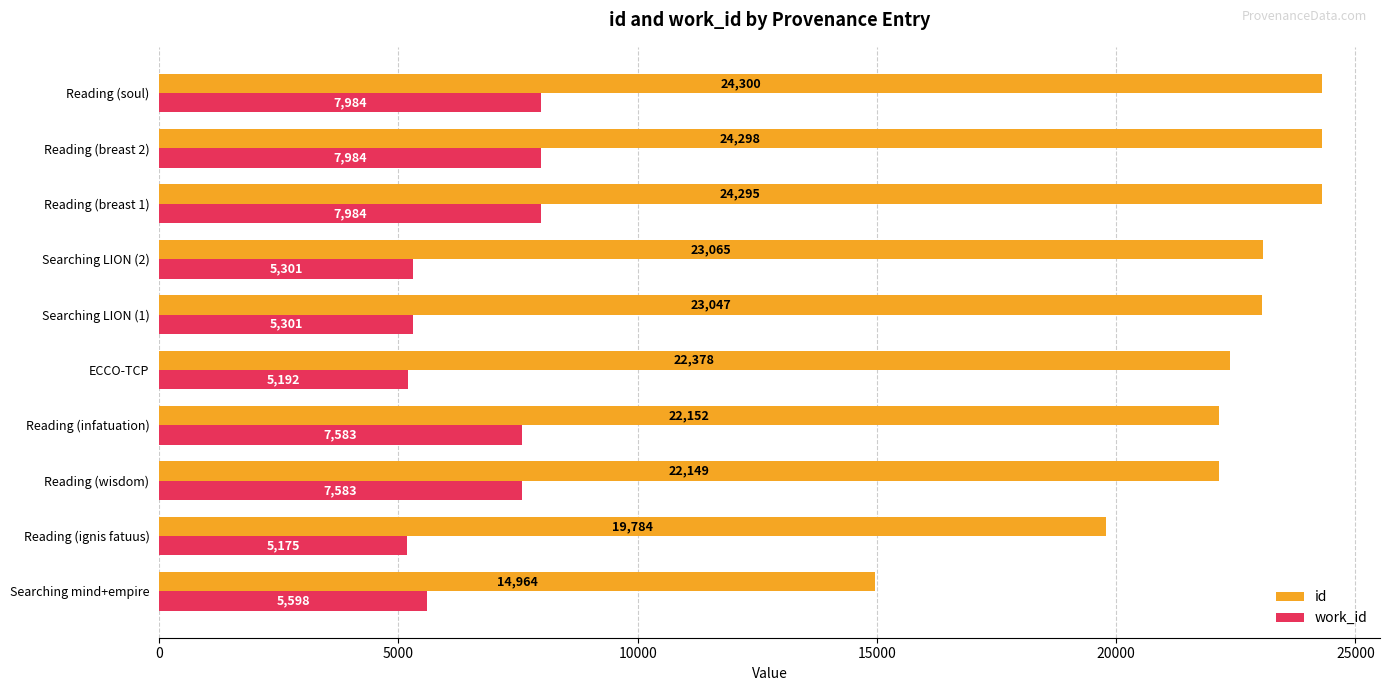

List the series in order of their peak value, lowest first.

work_id, id